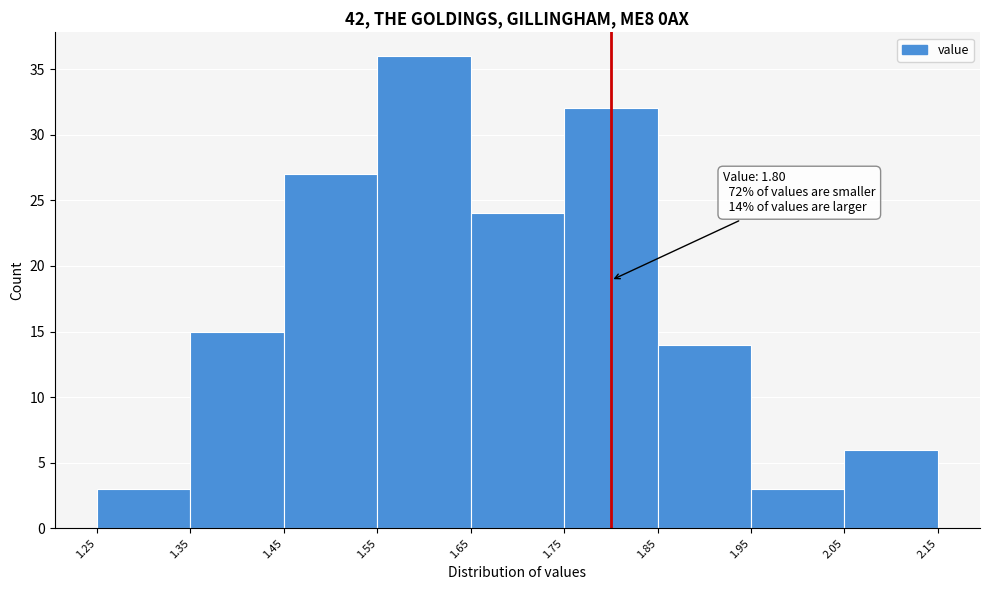

Which range on the x-axis has the tallest bar?

1.55 to 1.65